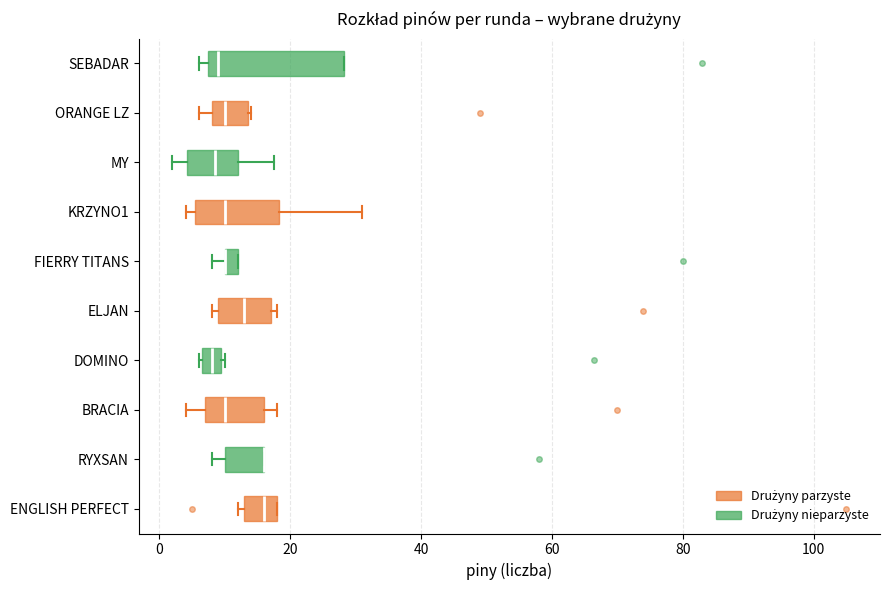

Comparing the boxes themselves (not the whiskers), which one is the widest?

SEBADAR